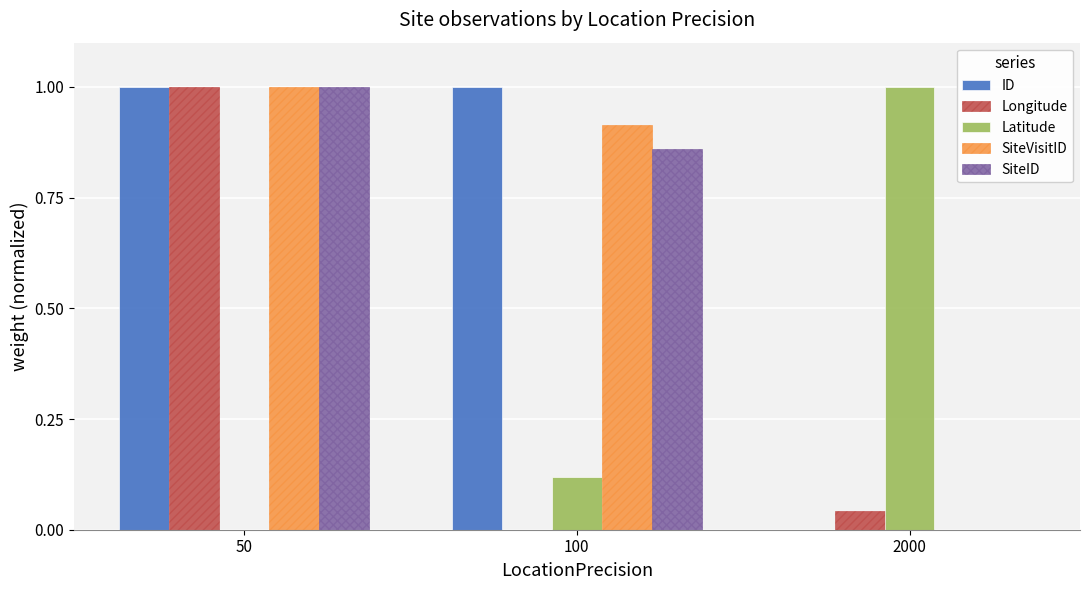

At which label is SiteVisitID closest to 0?

2000